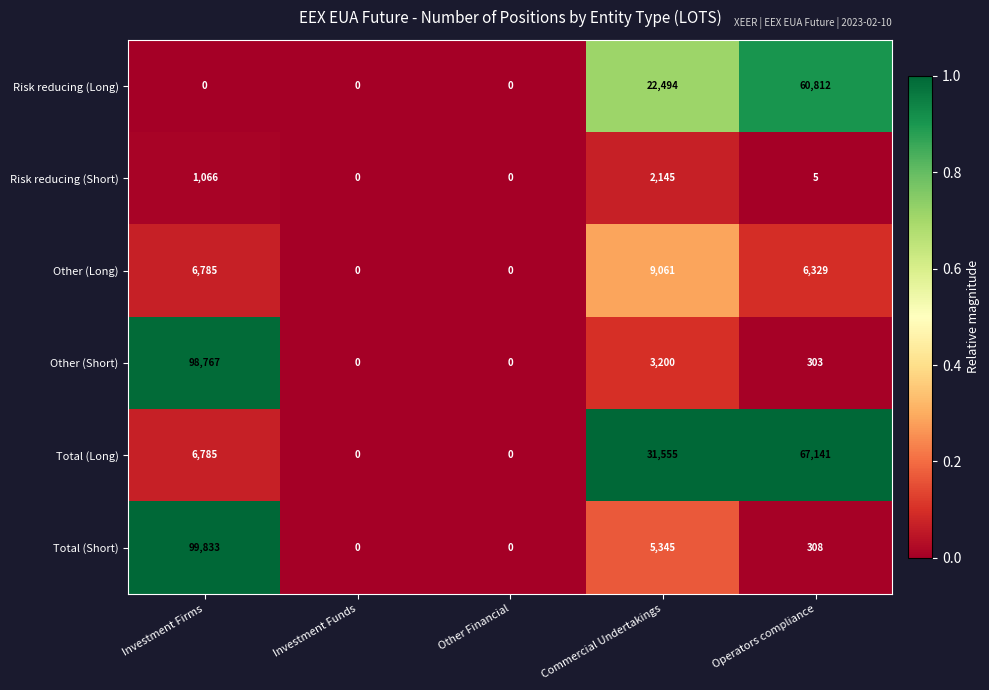

What is the total value across all series at Investment Firms?

213236